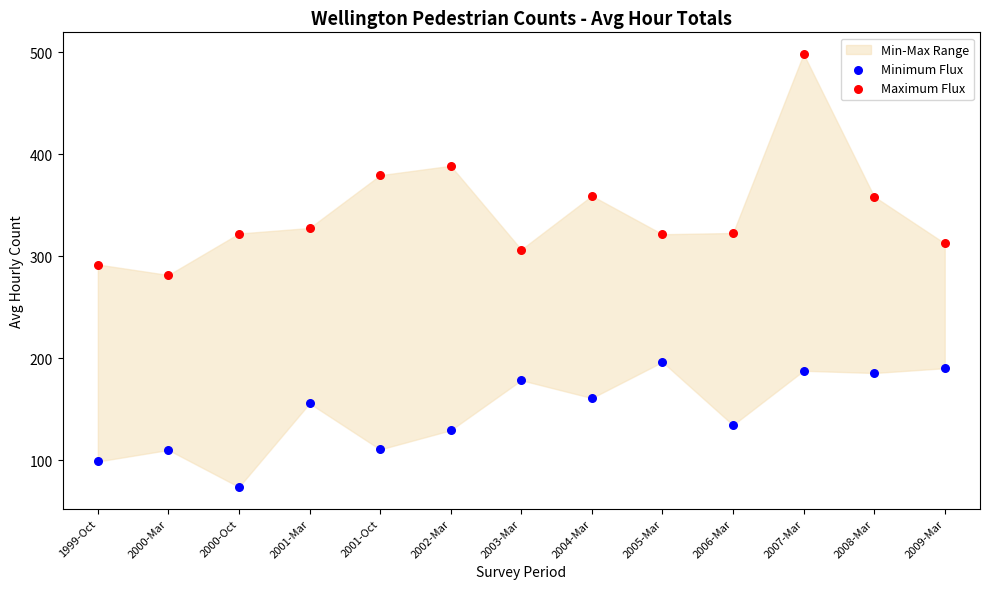

Across all data points, what is the range of Y values (max minus min)?

424.7